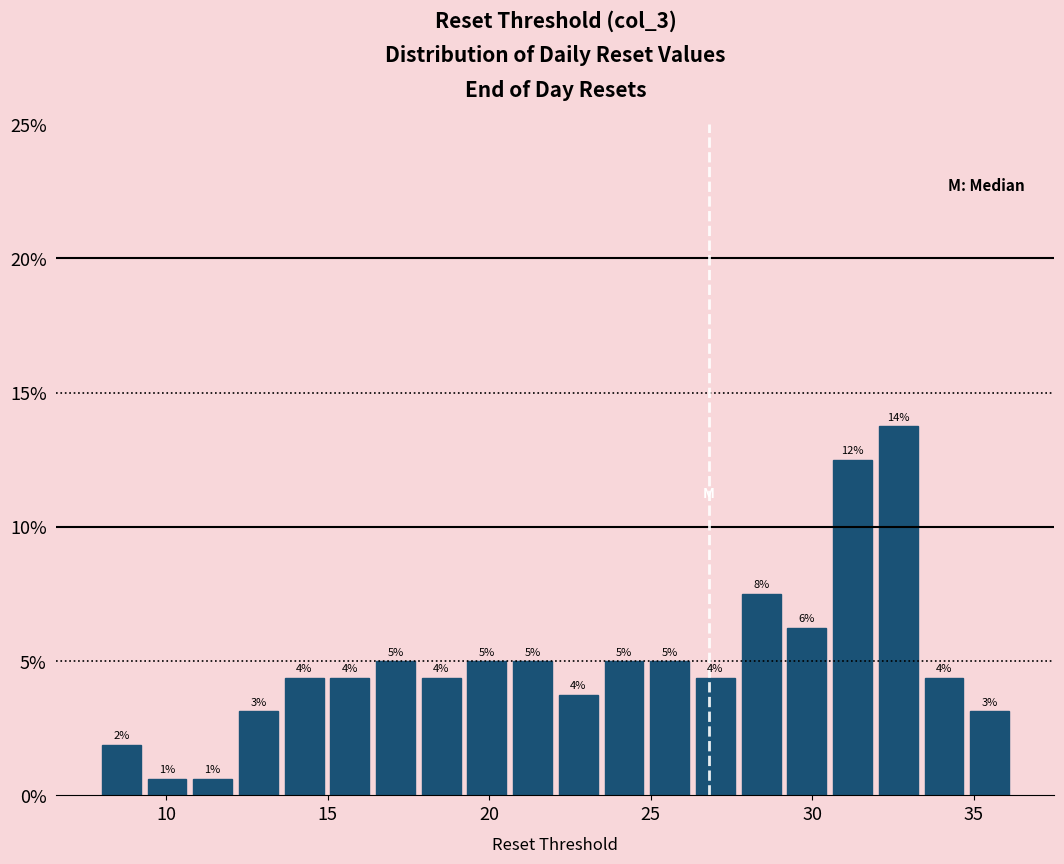

Around what value on the x-axis is the tallest bar? Give the approximate position of its centre, as read against the axis.

32.5